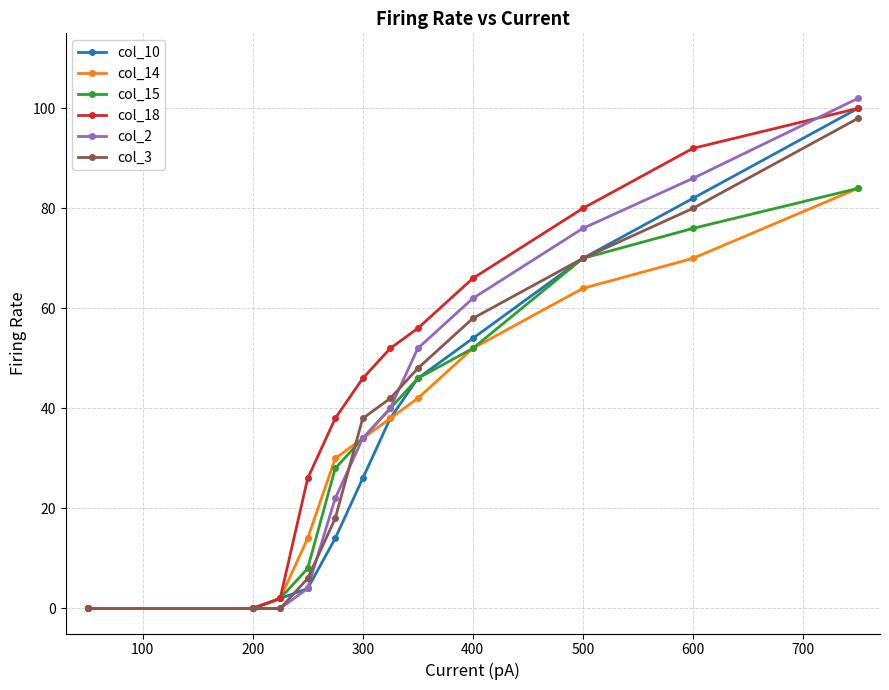

Which series has the largest total across all categories?

col_18